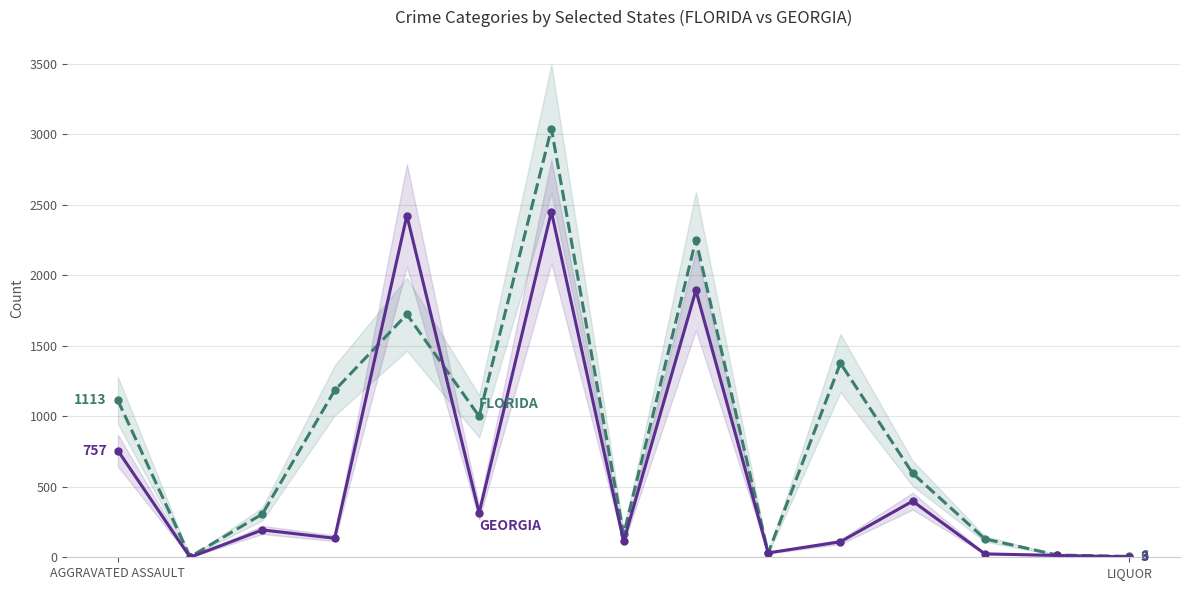

Where is the first local maximum for GEORGIA?

2